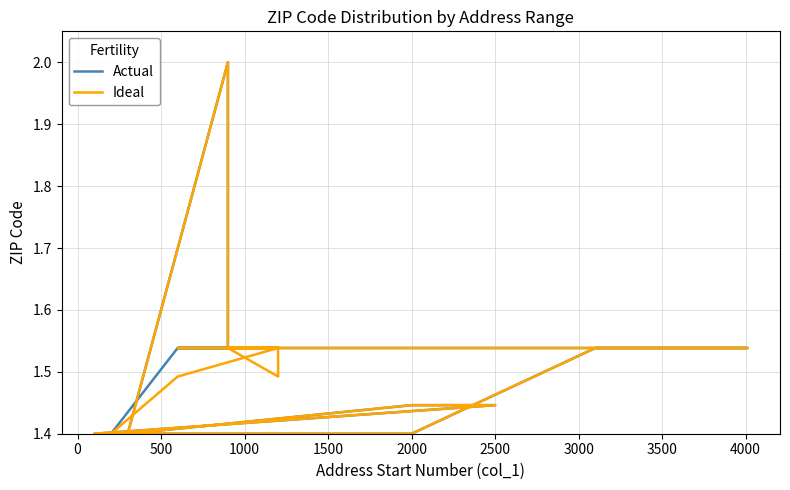

At how many categories does at least one series exceed 1?

20